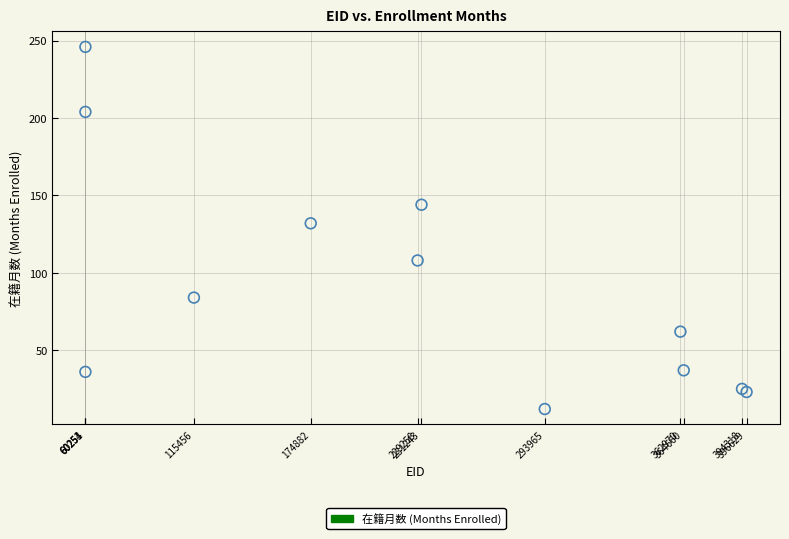

What Y value in the scatter plot is closest to 129?

132